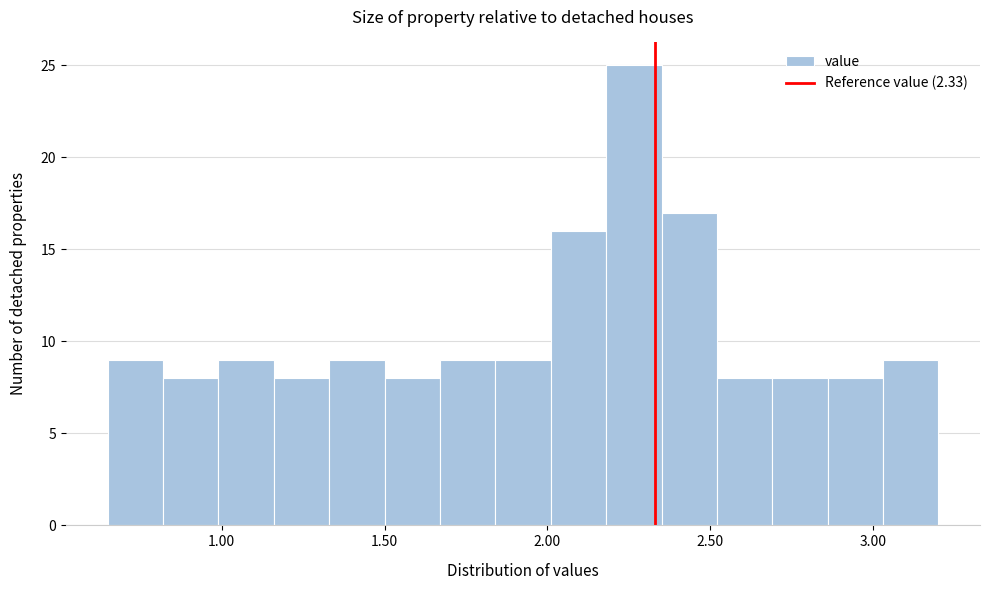

Around what value on the x-axis is the tallest bar? Give the approximate position of its centre, as read against the axis.

2.25